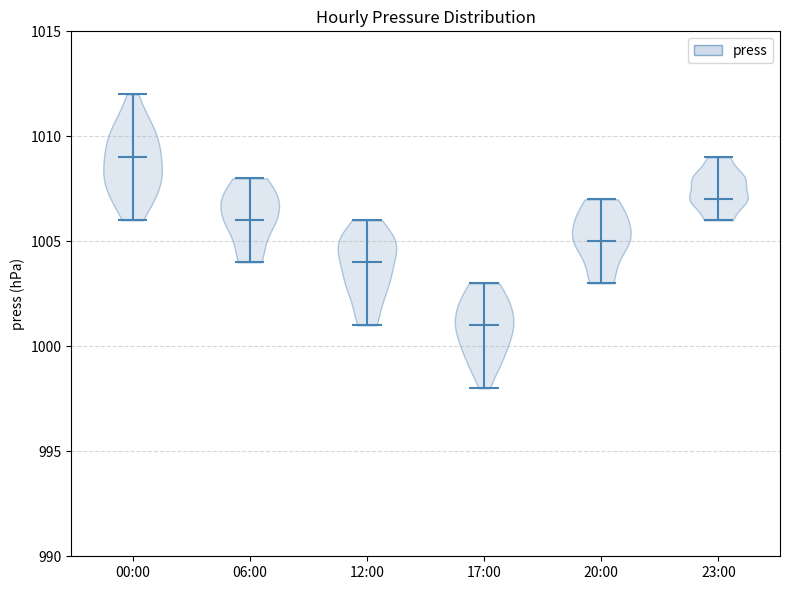

Where does the median line of the violin for 06:00 sit on the y-axis? The values are not printed on the chart, so give them approximately, as read against the axis.

1006